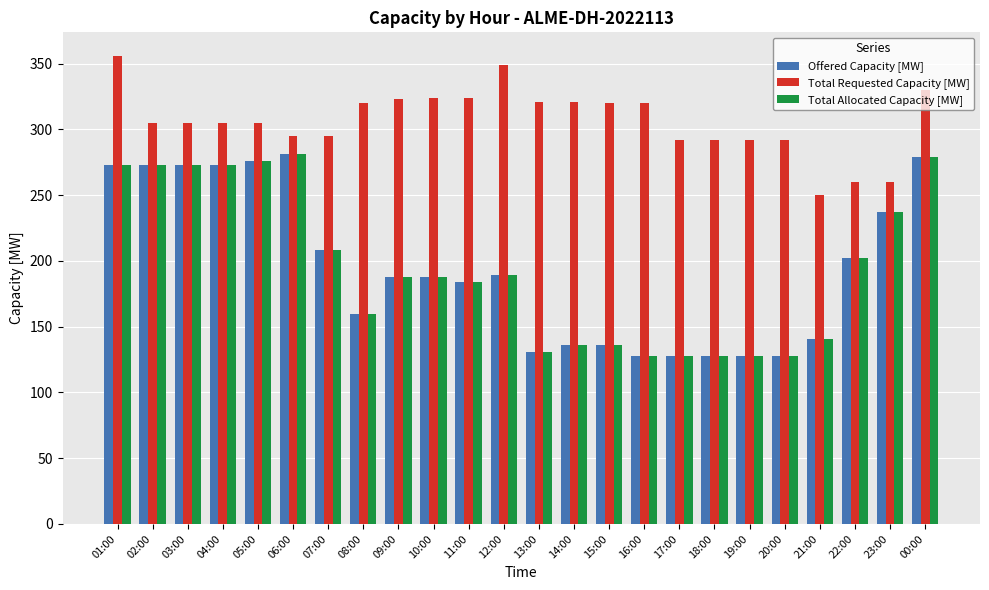

What is the spread (max minus min) of values at 19:00?

164